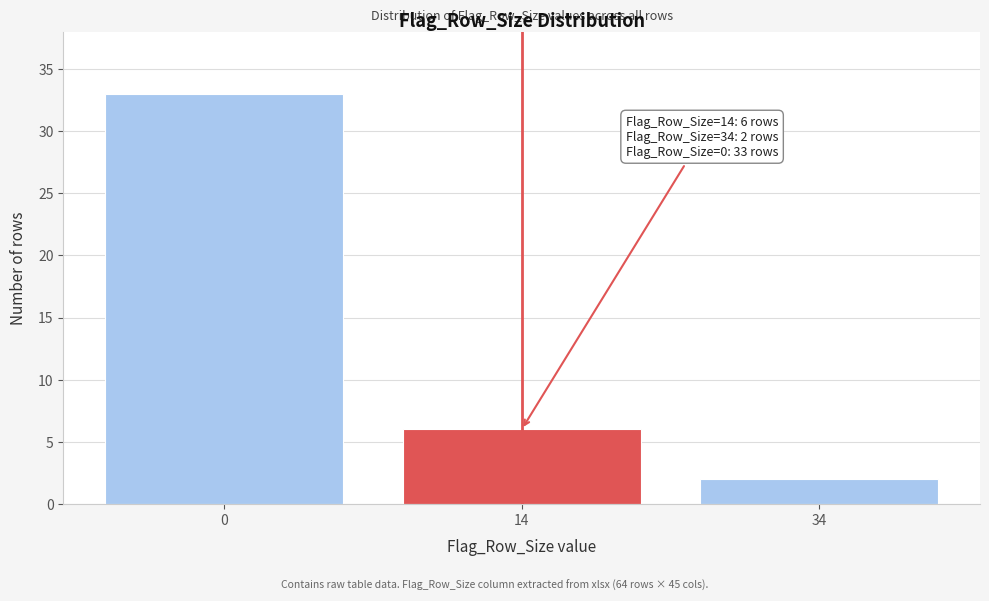

Reading right to left, what are all the values shown in this chart?

2	6	33